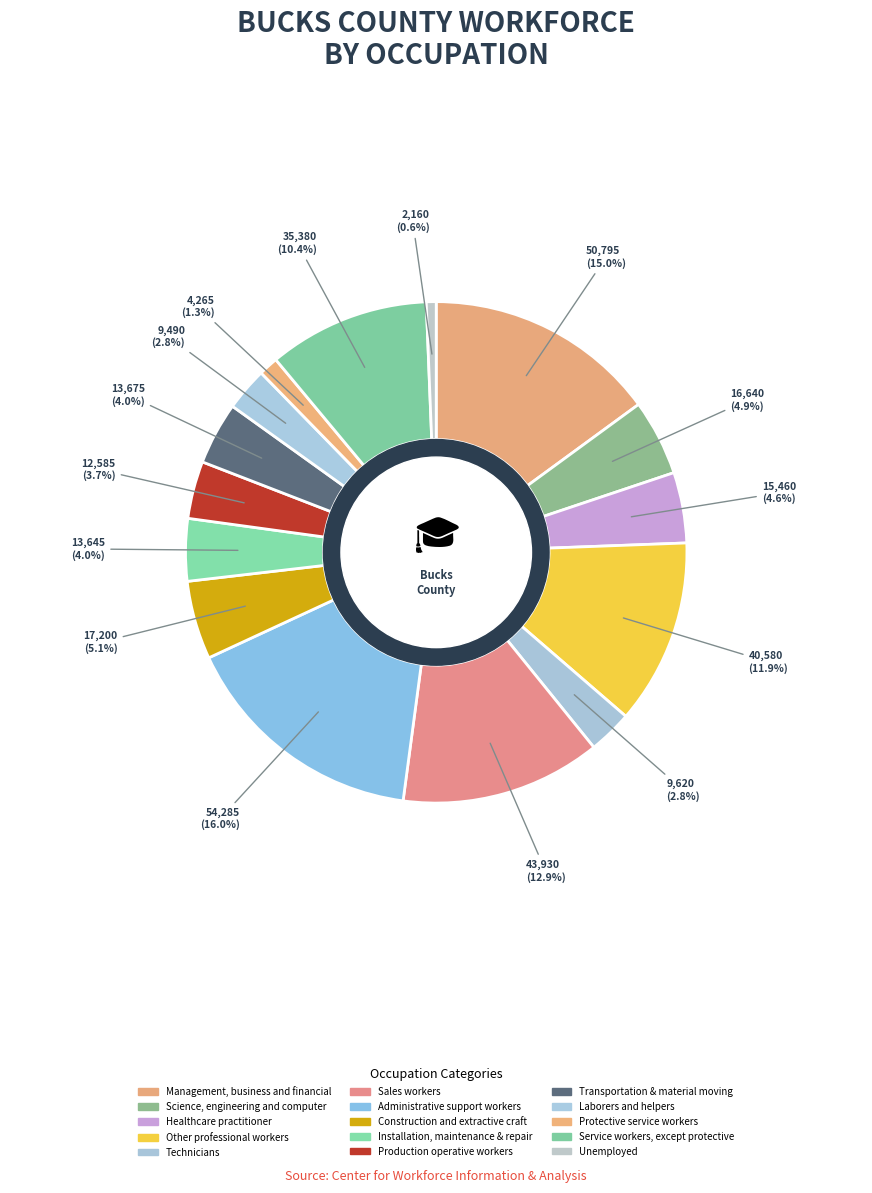

Count the number of slices in the pie.

15